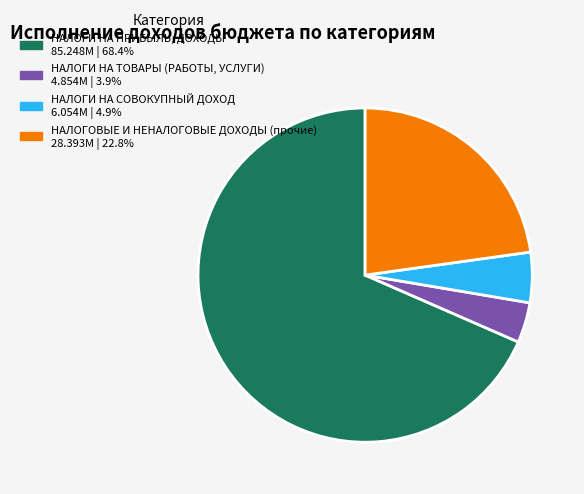

Is it true that НАЛОГИ НА ТОВАРЫ (РАБОТЫ, УСЛУГИ) is 4% of the pie?

True